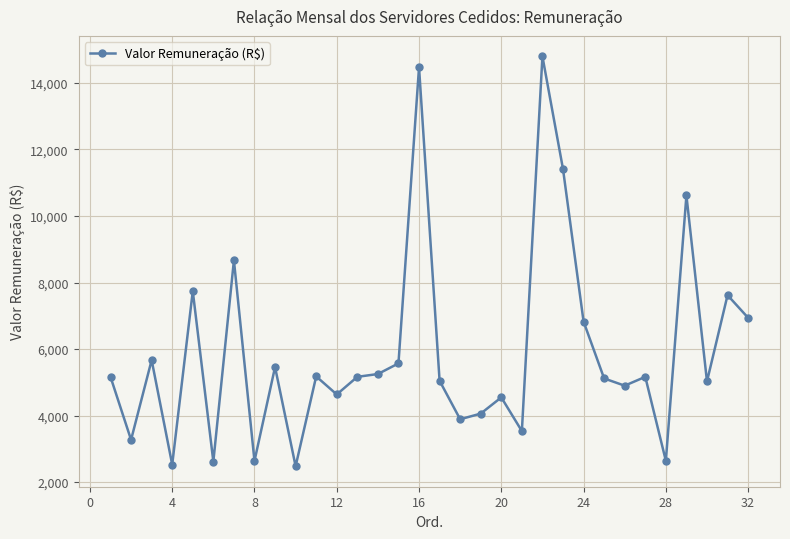

What is the minimum value shown in the chart?

2476.5